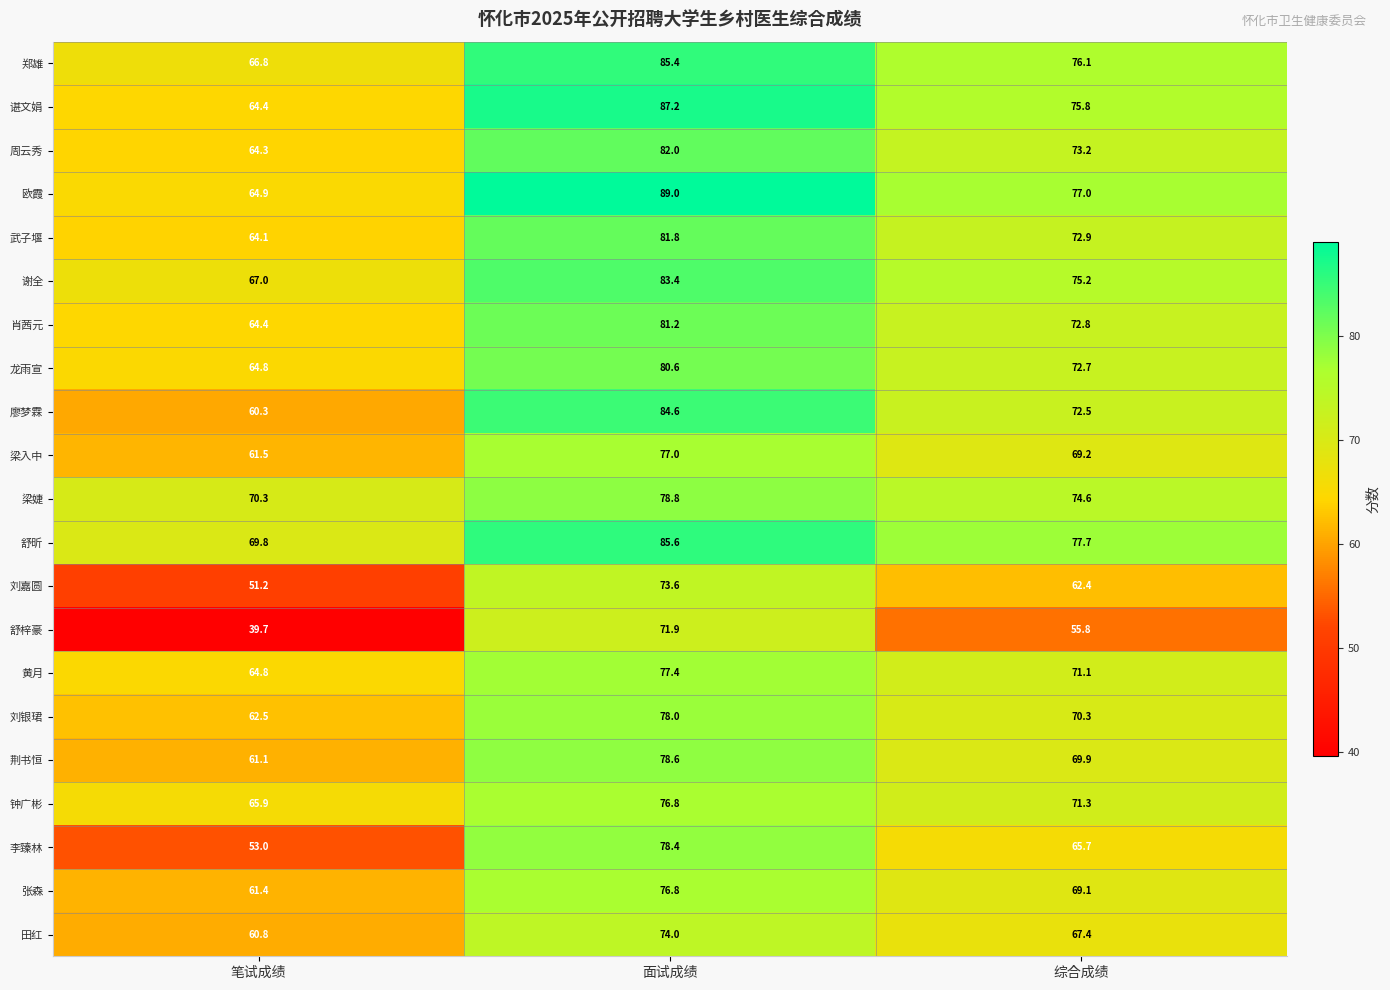

Which series has the widest spread of values?

舒梓豪